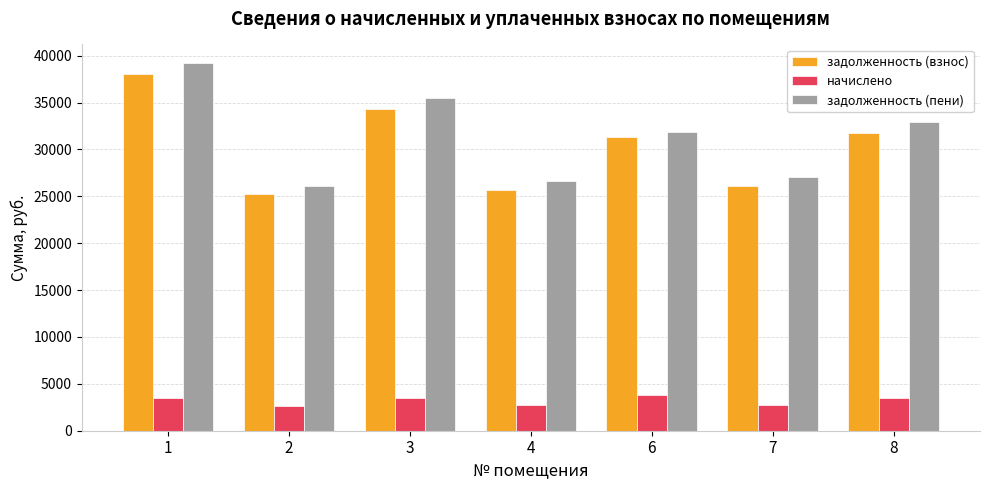

What is the average value of the задолженность (пени) series?

31327.2